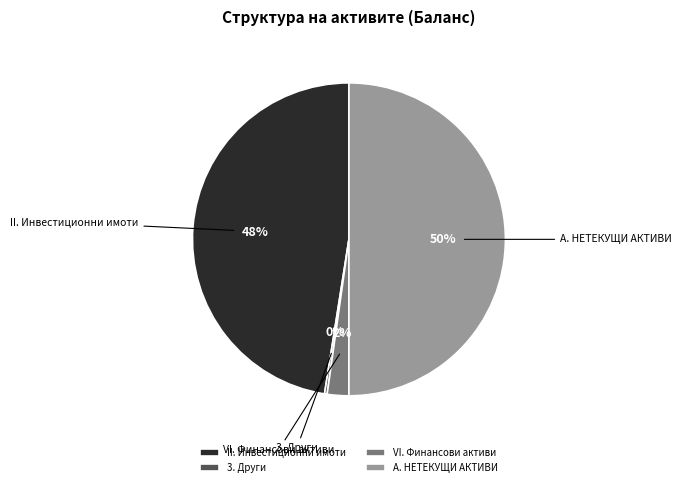

Combined, do А. НЕТЕКУЩИ АКТИВИ and II. Инвестиционни имоти account for over 50%?

Yes